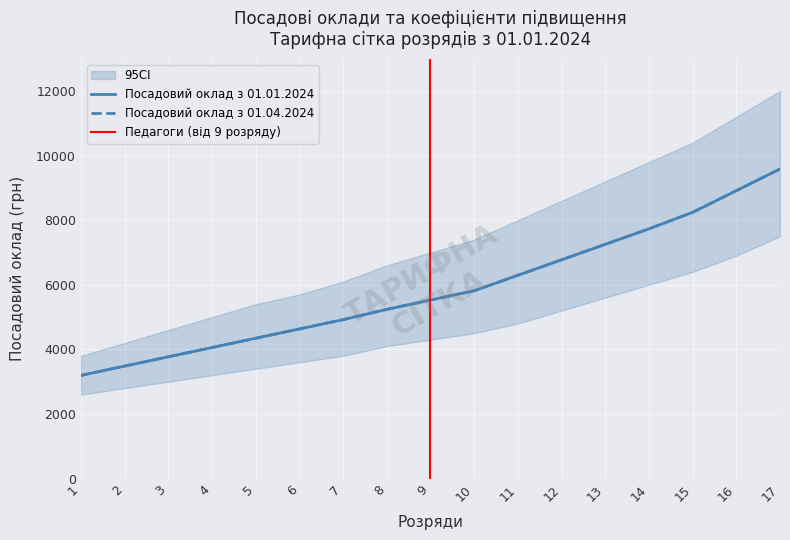

How many data points in Коефіцієнт підвищення окладу are less than 5527?

8